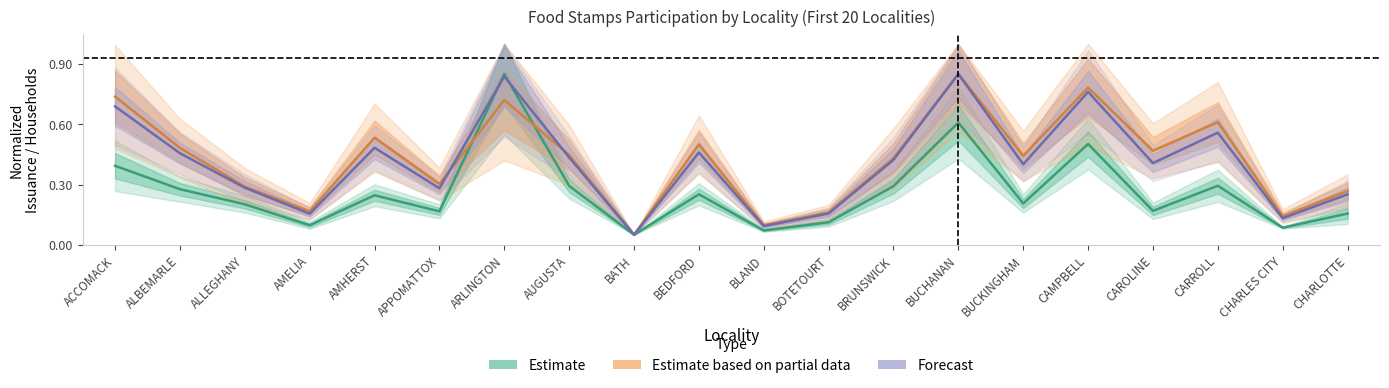

Reading right to left, what are all the values shown in this chart?

Estimate: 0.2	0.1	0.3	0.2	0.5	0.2	0.6	0.3	0.1	0.1	0.3	0.1	0.3	0.8	0.2	0.2	0.1	0.2	0.3	0.4
Estimate based on partial data: 0.3	0.1	0.6	0.5	0.8	0.4	0.8	0.4	0.2	0.1	0.5	0.1	0.4	0.7	0.3	0.5	0.2	0.3	0.5	0.7
Forecast: 0.3	0.1	0.6	0.4	0.8	0.4	0.8	0.4	0.2	0.1	0.5	0.1	0.4	0.8	0.3	0.5	0.2	0.3	0.5	0.7